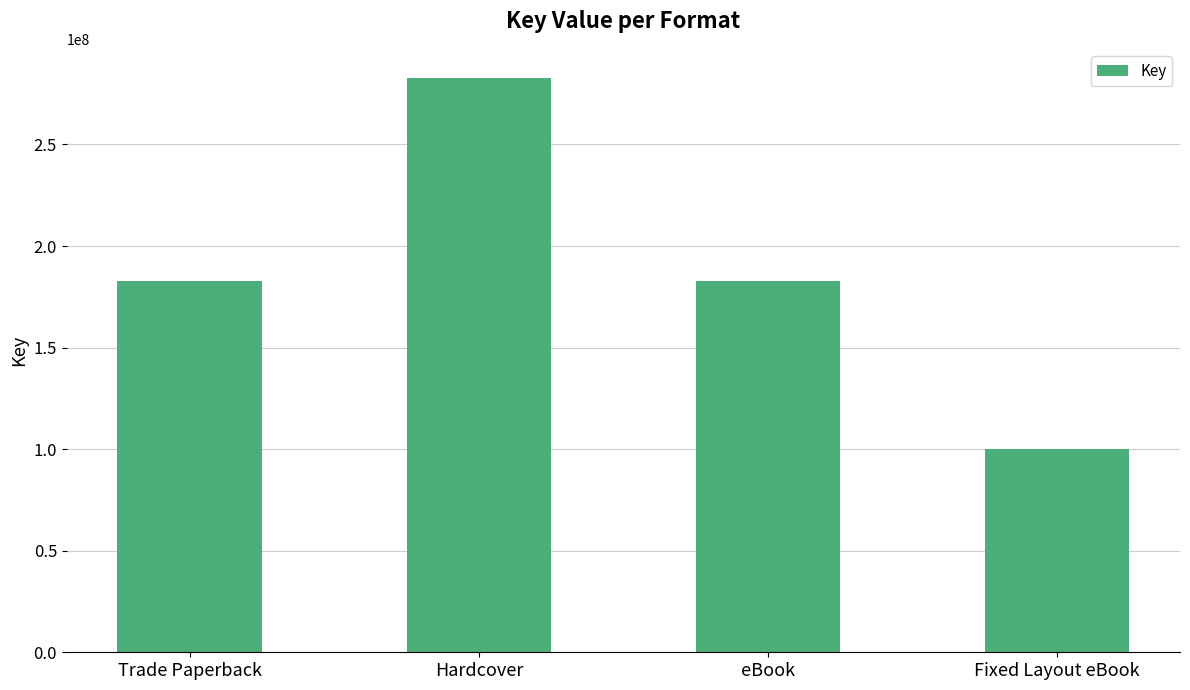

What is the maximum value shown in the chart?

282921540